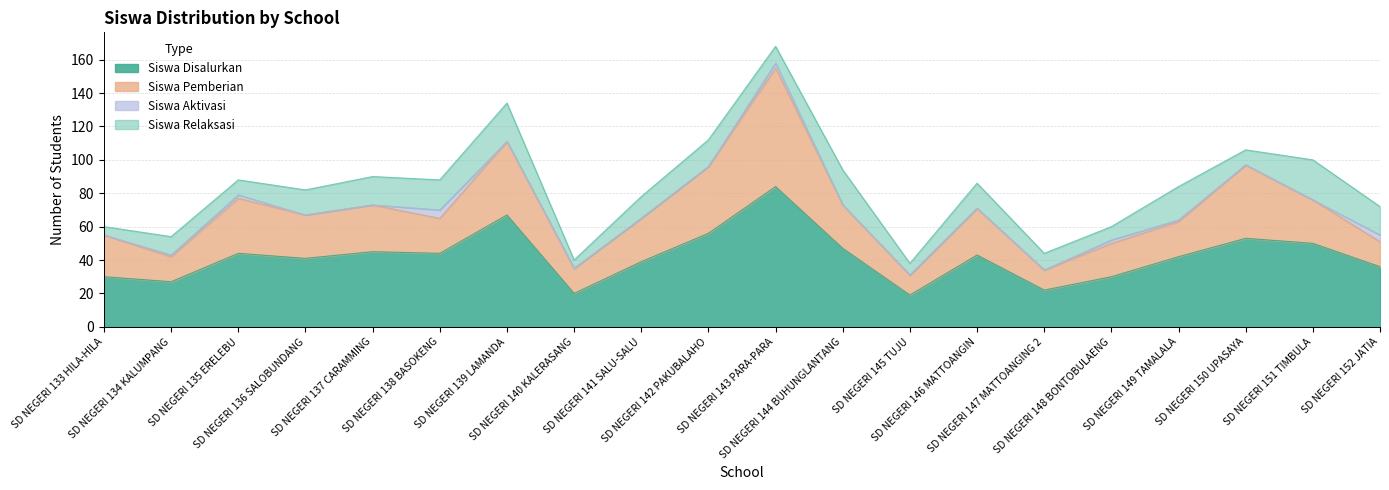

How many times do Siswa Pemberian and Siswa Relaksasi cross each other?

1